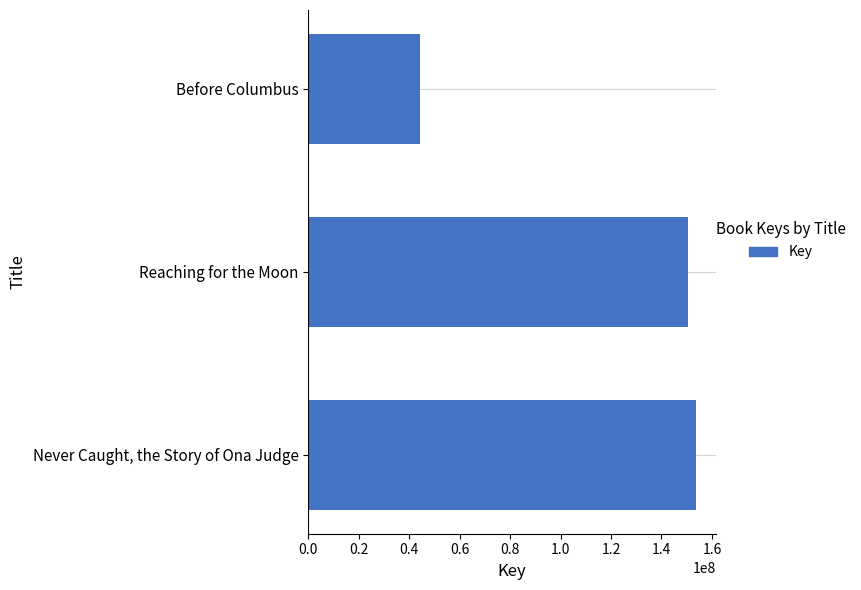

Approximately how many times larger is the value at Reaching for the Moon compared to Never Caught, the Story of Ona Judge?

1.0